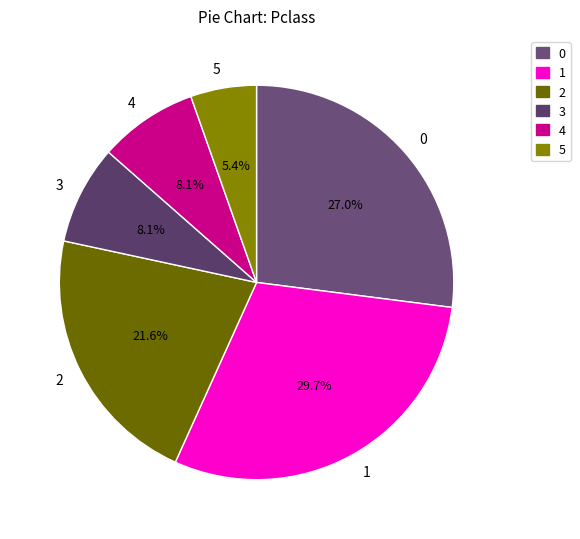

Count the number of slices in the pie.

6